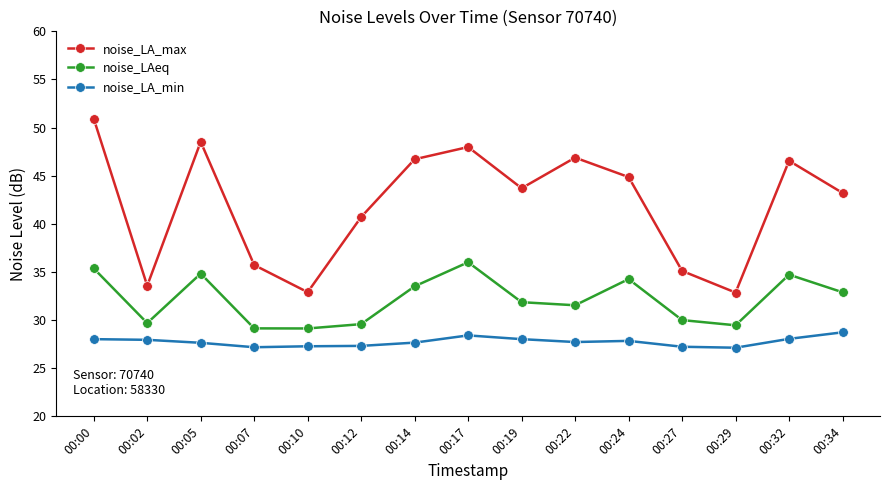

Is the value of noise_LA_min at 00:17 greater than the value of noise_LA_max at 00:19?

No